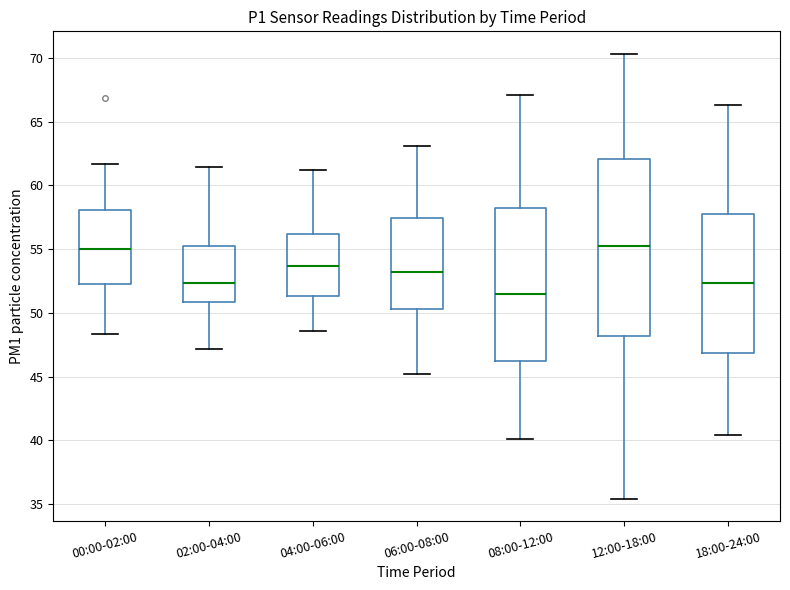

Where is the upper edge of the box for 02:00-04:00 on the y-axis? The values are not printed on the chart, so give them approximately, as read against the axis.

55.0